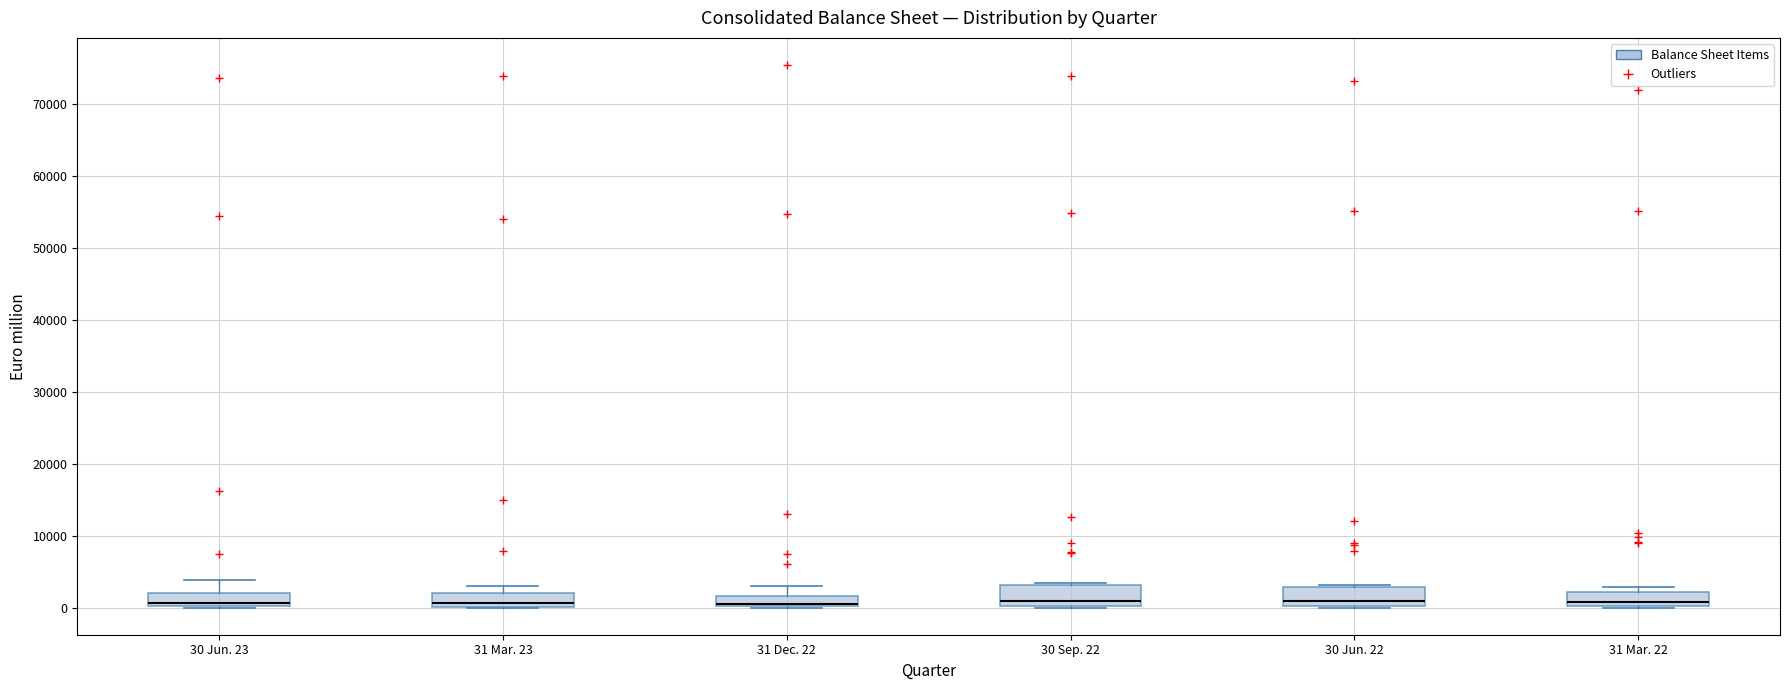

Where is the upper edge of the box for 30 Jun. 22 on the y-axis? The values are not printed on the chart, so give them approximately, as read against the axis.

3000